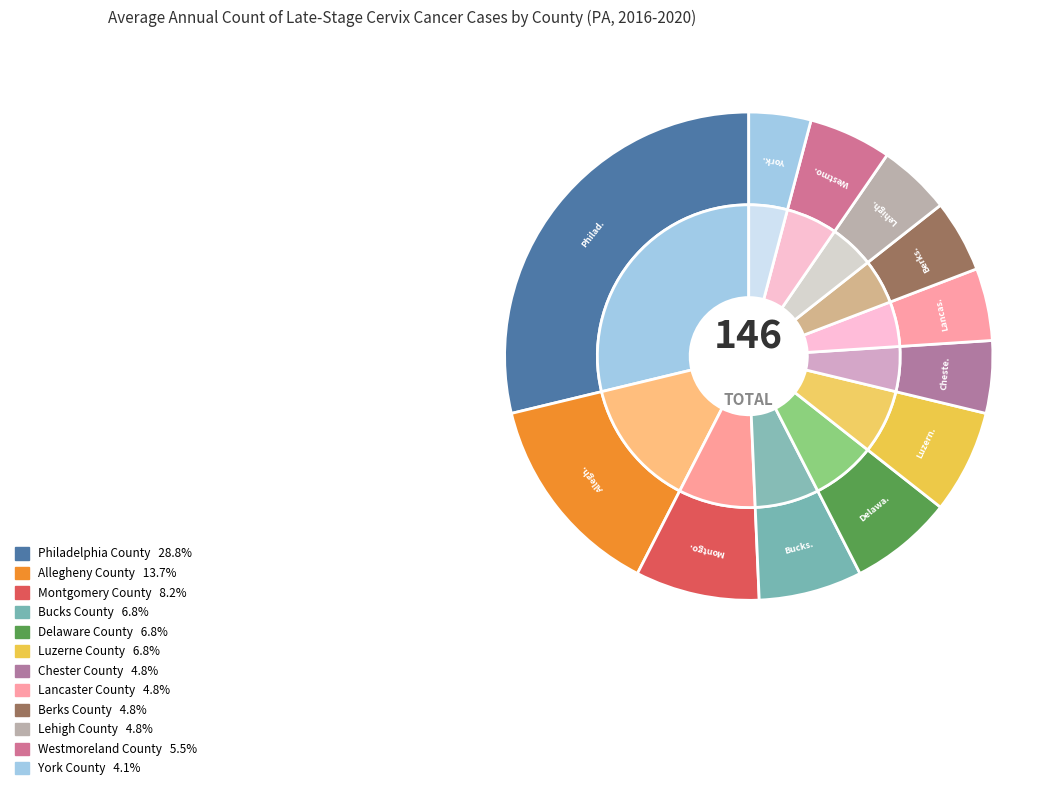

Between Lancaster County and Allegheny County, which is larger?

Allegheny County